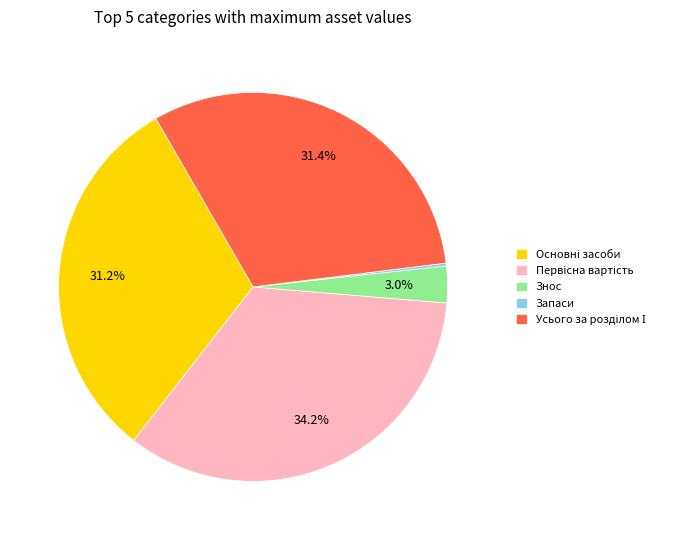

Does any single category account for the majority?

No